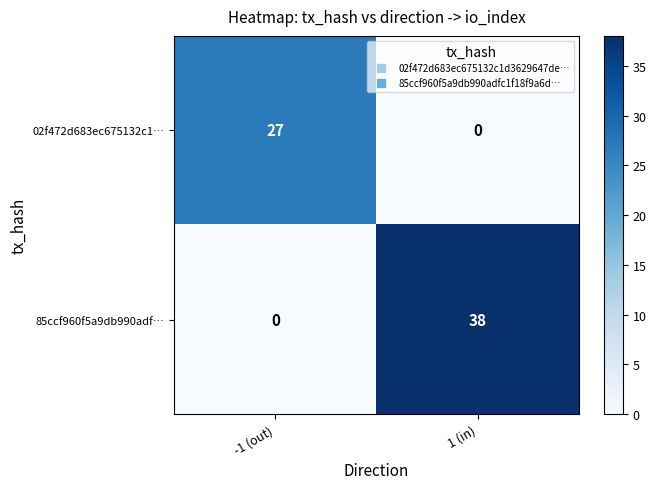

At how many categories does at least one series exceed 13?

2